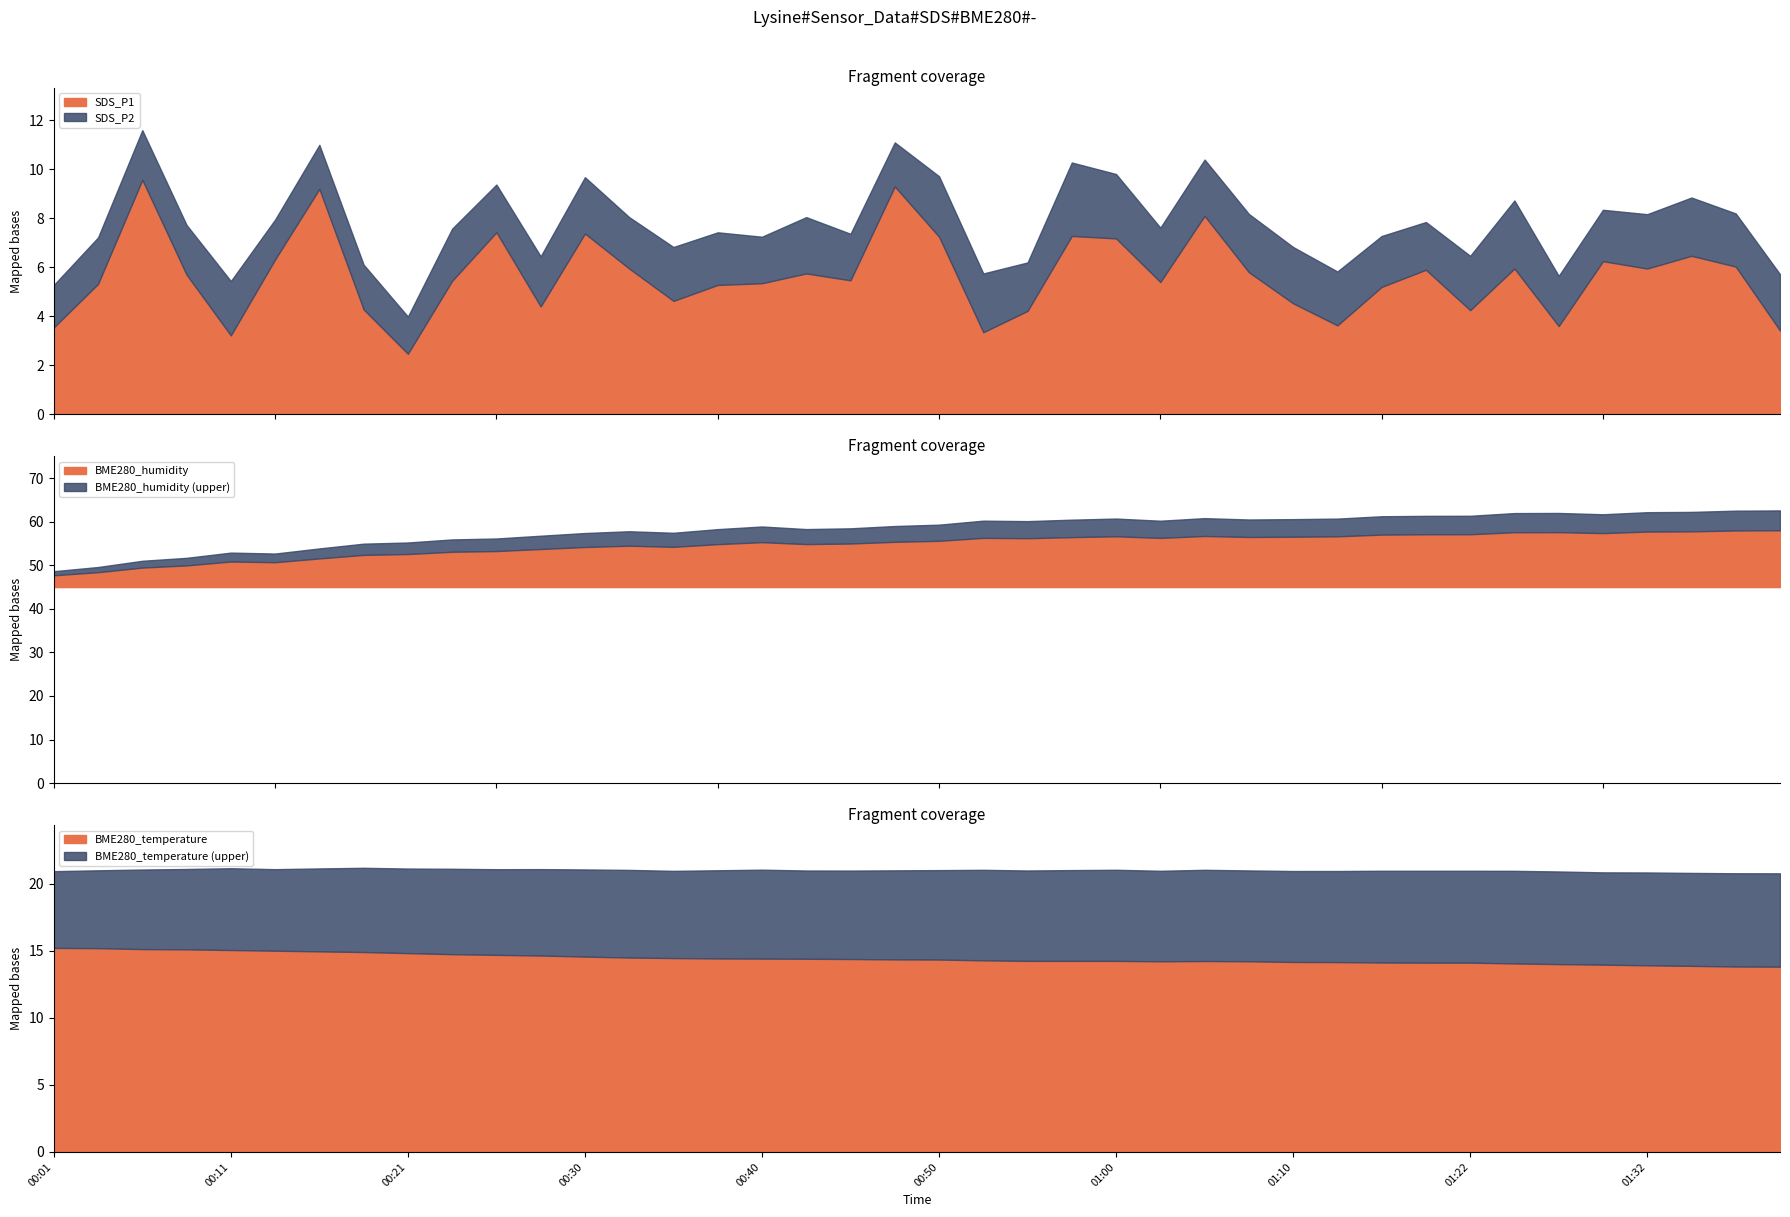

Rank the series at 2021/06/14 01:00 from highest to lowest value.

BME280_humidity, BME280_temperature, SDS_P1, SDS_P2